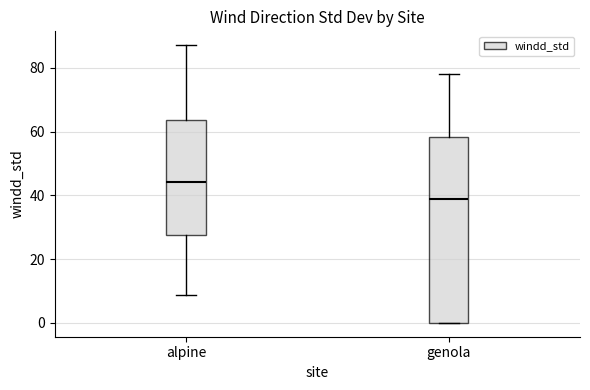

Comparing the boxes themselves (not the whiskers), which one is the tallest?

genola